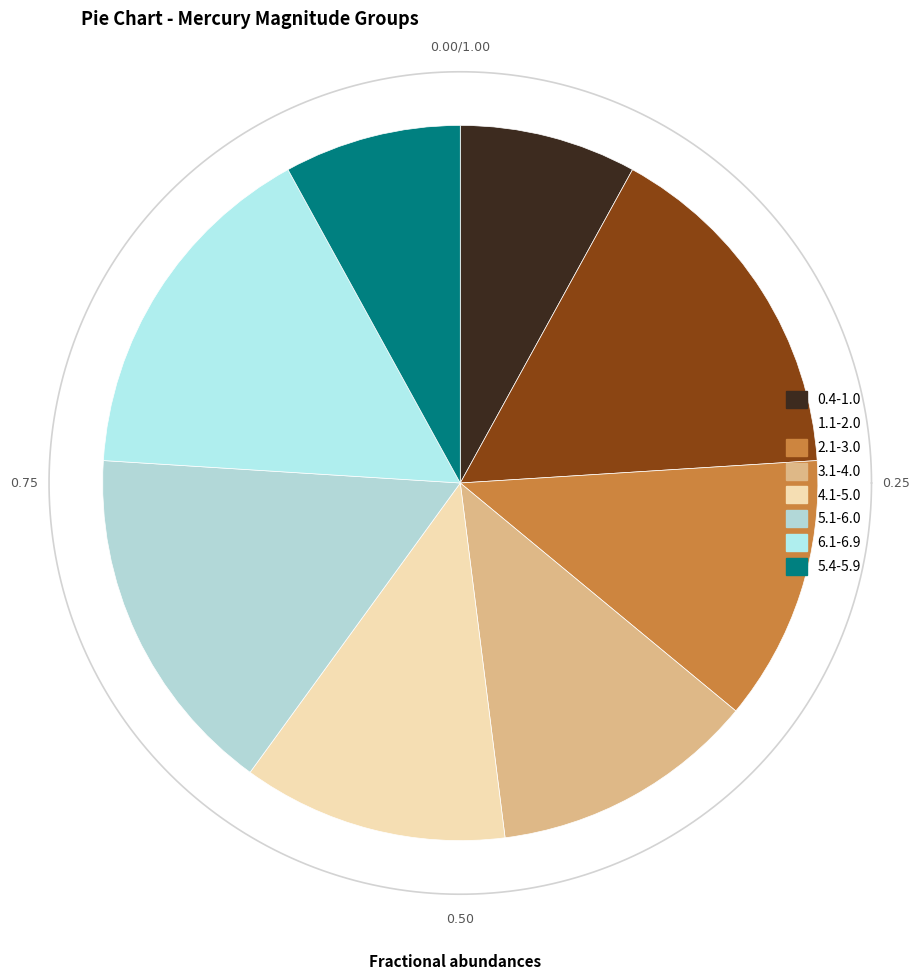

How many segments does this pie chart have?

3